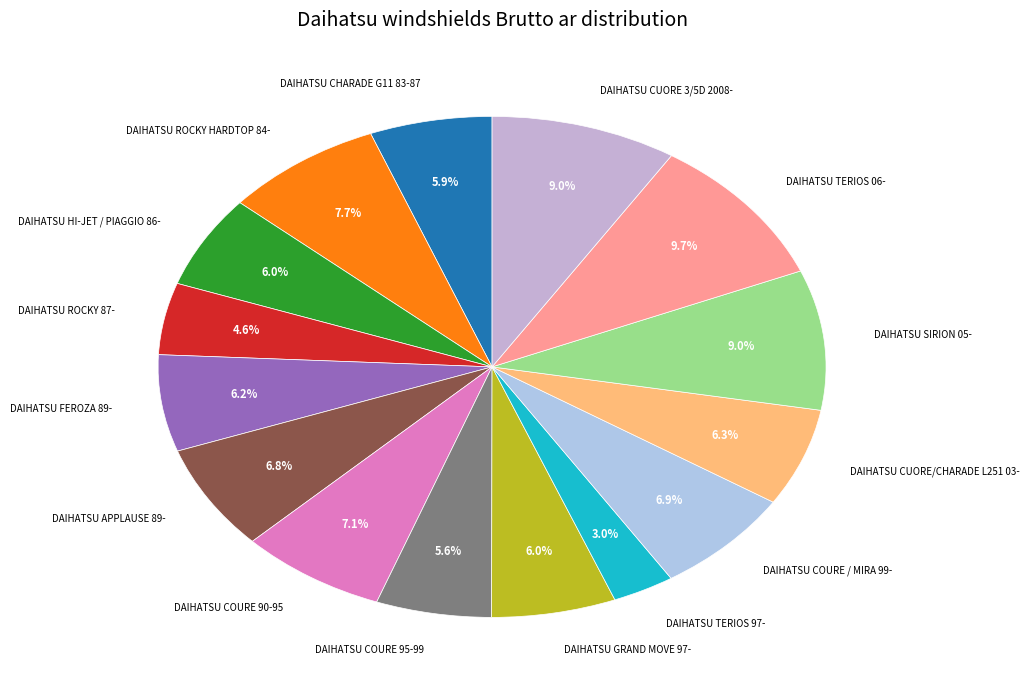

Does any single category account for the majority?

No